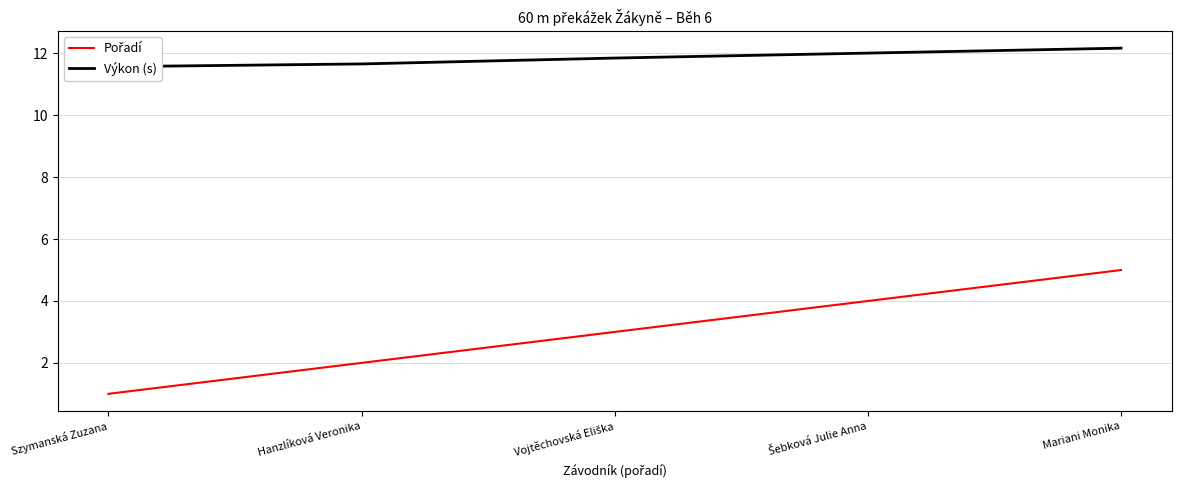

Which series has the largest total across all categories?

Výkon (s)